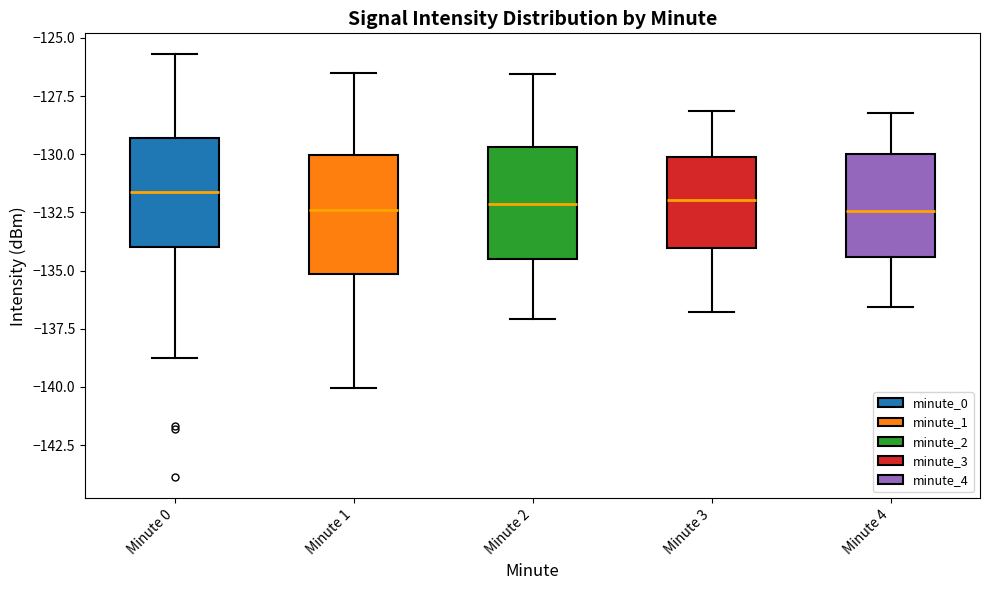

Reading left to right, transcribe this box plot: for each box, give where its median line is, the range the box spans, and where its two whiskers end, as read against the y-axis. The values are not printed on the chart, so give them approximately, as read against the axis.

Minute 0: median -131.5, box -134.0 to -129.5, whiskers -138.5 to -125.5
Minute 1: median -132.5, box -135.0 to -130.0, whiskers -140.0 to -126.5
Minute 2: median -132.0, box -134.5 to -129.5, whiskers -137.0 to -126.5
Minute 3: median -132.0, box -134.0 to -130.0, whiskers -137.0 to -128.0
Minute 4: median -132.5, box -134.5 to -130.0, whiskers -136.5 to -128.0